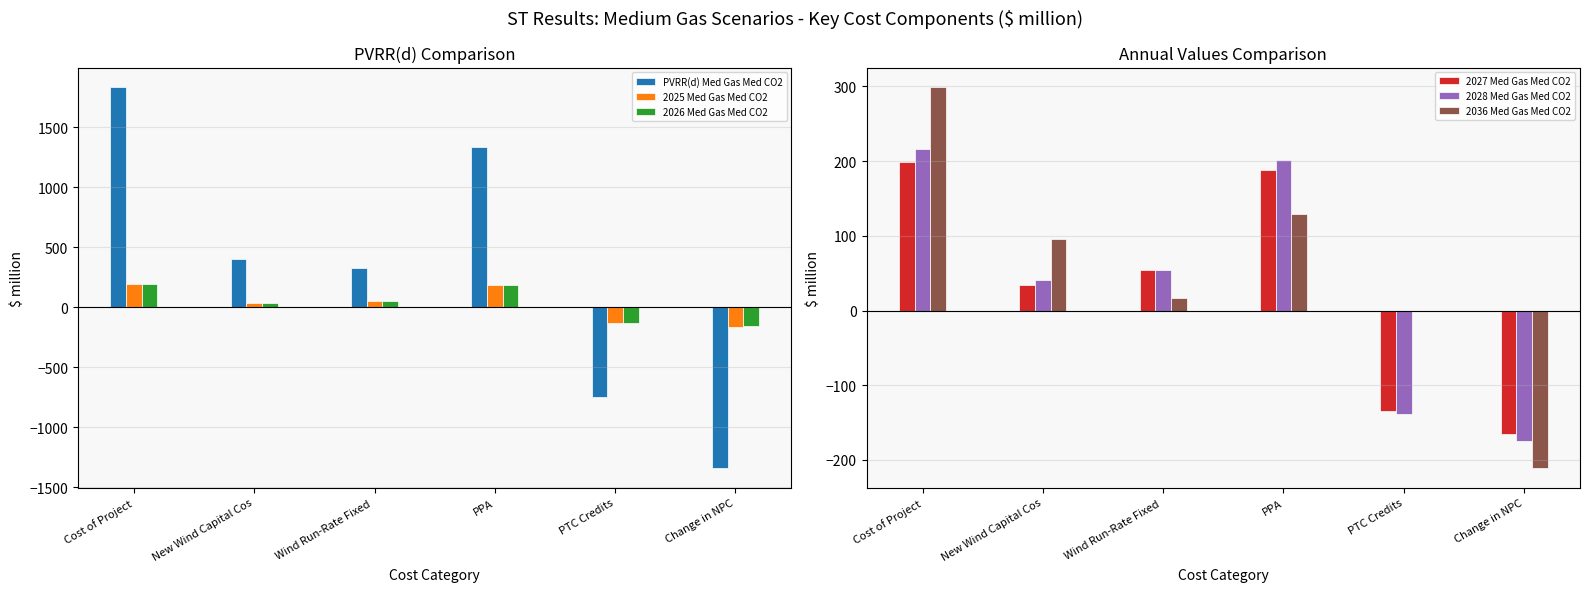

At how many categories does at least one series exceed 1744?

1